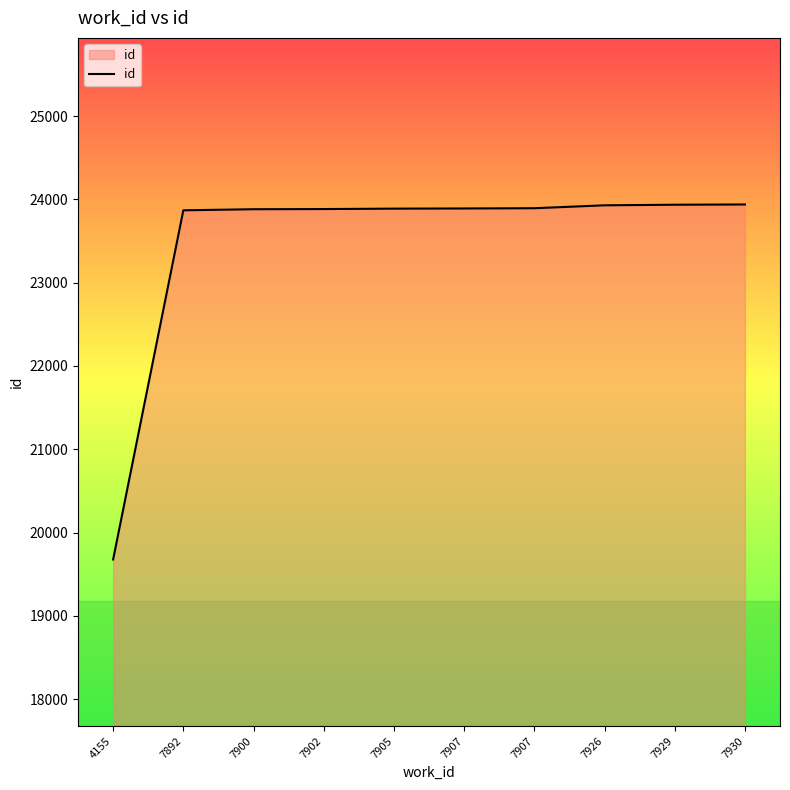

How many values are below 23891?

5